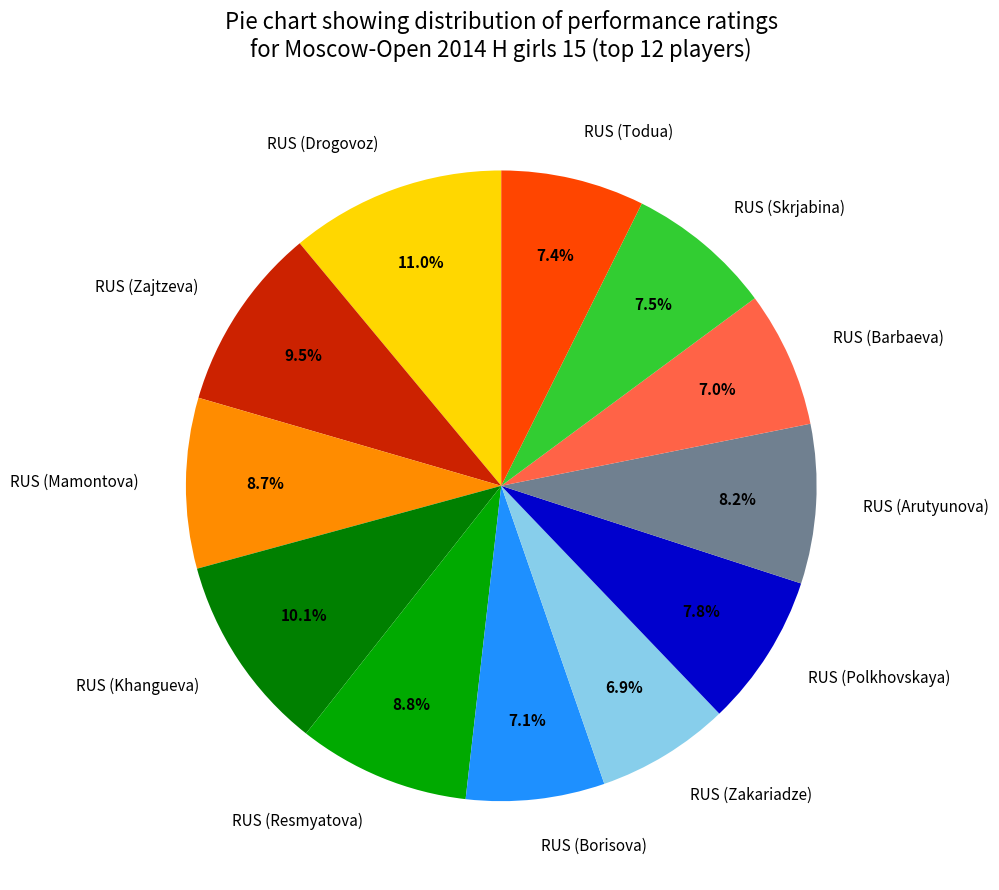

Does any single category account for the majority?

No